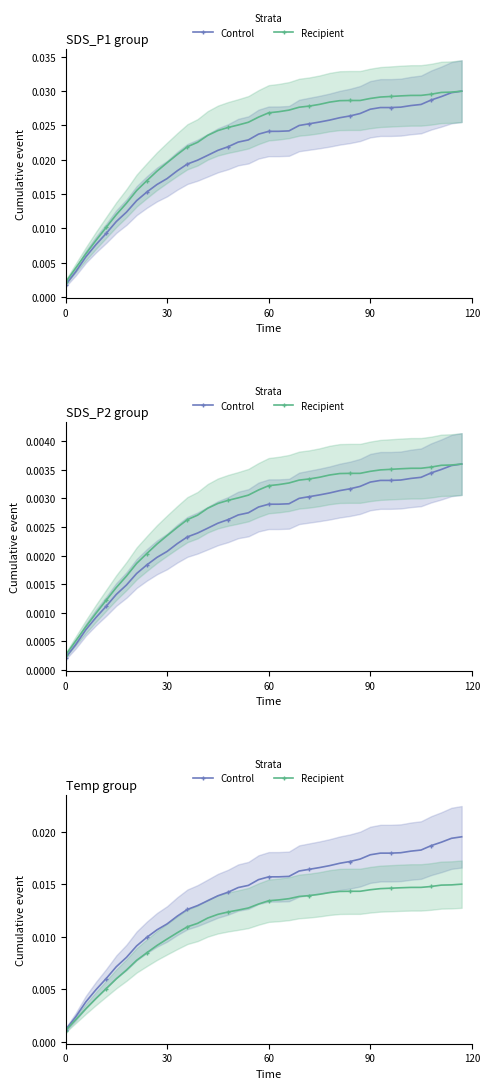

List the series in order of their peak value, highest first.

Control, Recipient